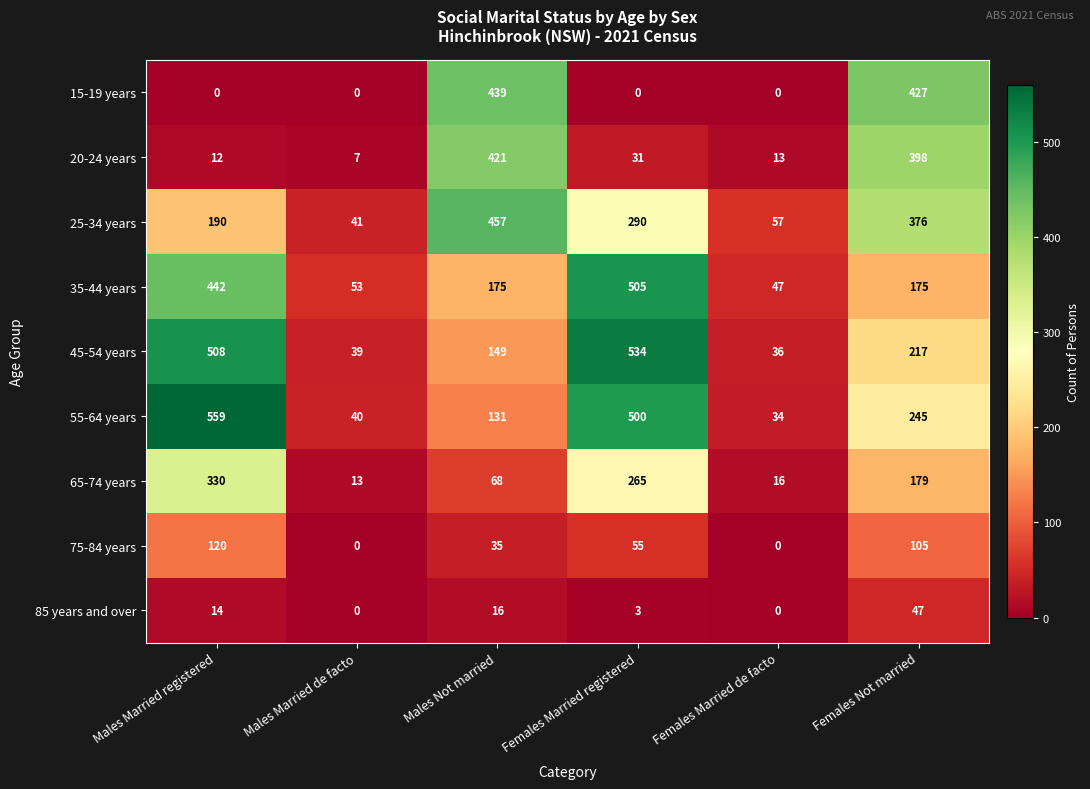

True or false: 75-84 years has a value of 146 at Females Not married.

False